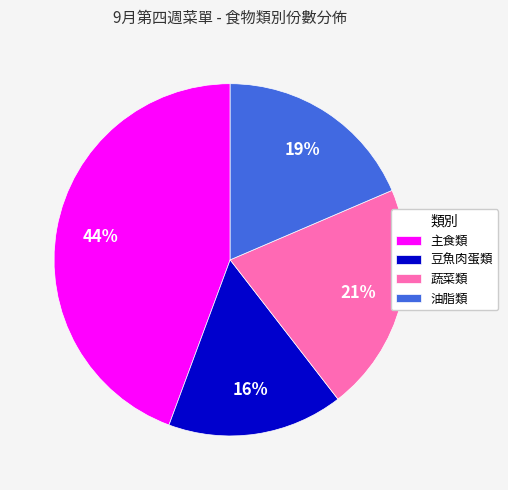

How many segments does this pie chart have?

4